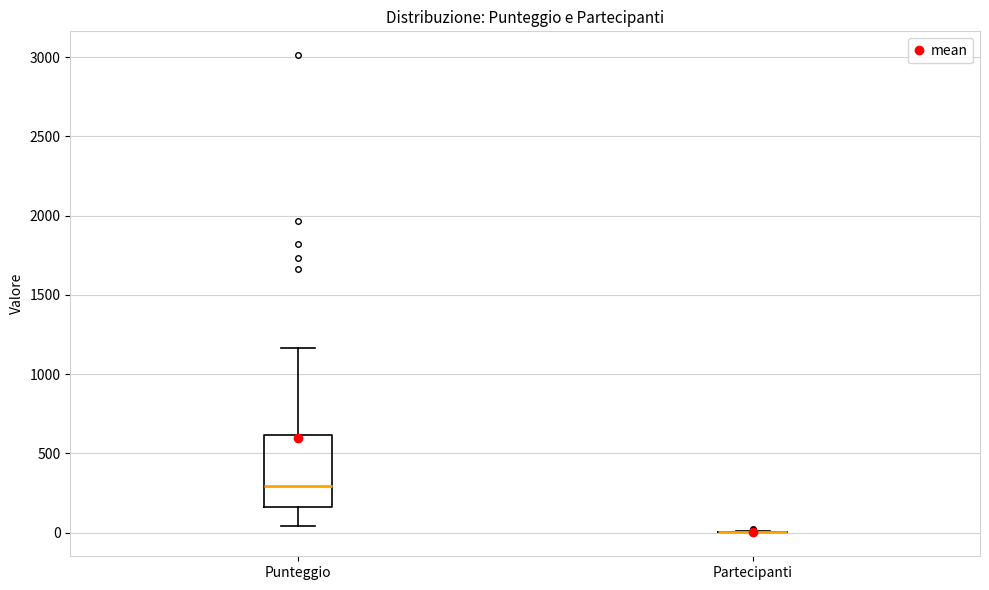

Where does the median line of the box for Punteggio sit on the y-axis? The values are not printed on the chart, so give them approximately, as read against the axis.

300